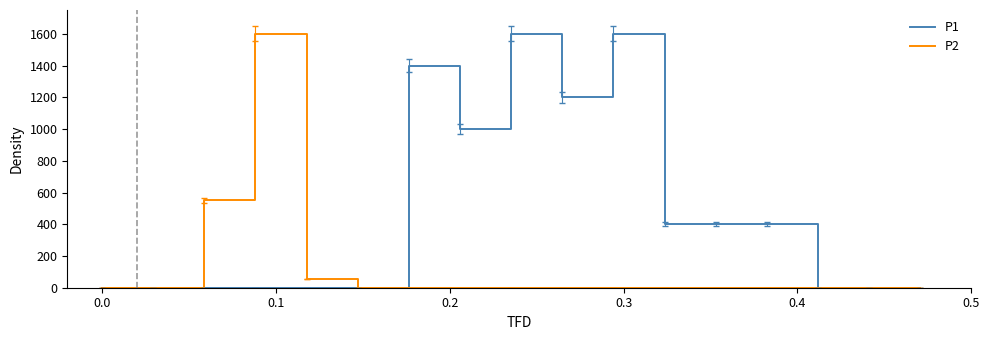

Does the chart display data point markers on the line(s)?

No